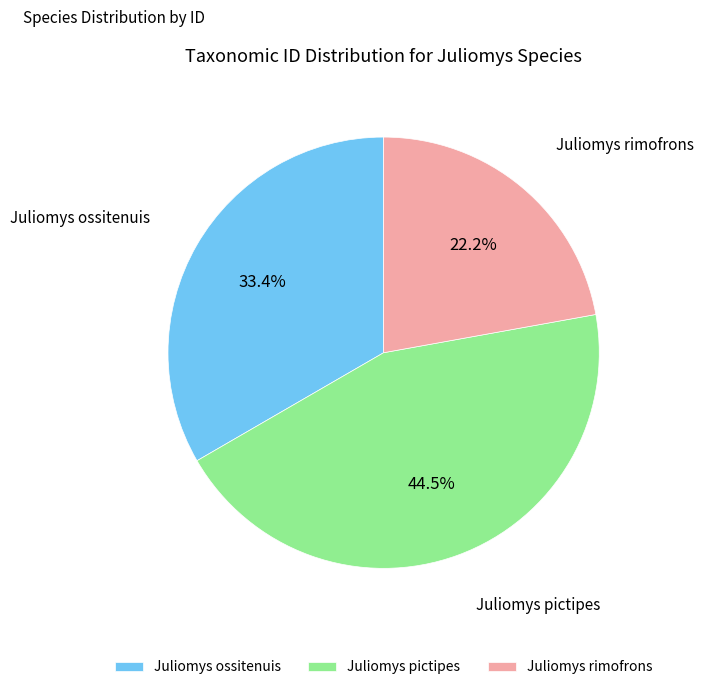

Is it true that Juliomys pictipes is 51% of the pie?

False